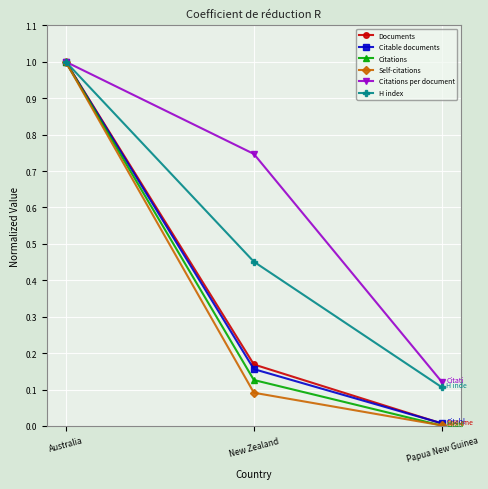

Which series has the widest spread of values?

Citations